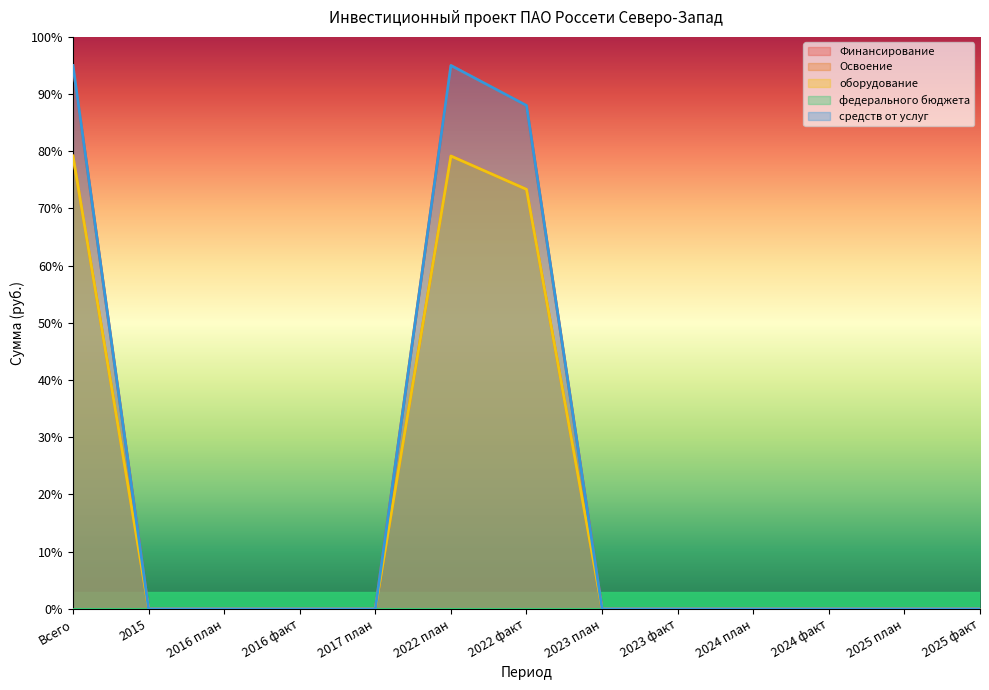

Reading left to right, what are all the values shown in this chart?

Финансирование: 95.0	0.0	0.0	0.0	0.0	95.0	88.0	0.0	0.0	0.0	0.0	0.0	0.0
Освоение: 79.2	0.0	0.0	0.0	0.0	79.2	73.3	0.0	0.0	0.0	0.0	0.0	0.0
оборудование: 79.2	0.0	0.0	0.0	0.0	79.2	73.3	0.0	0.0	0.0	0.0	0.0	0.0
средств от услуг: 95.0	0.0	0.0	0.0	0.0	95.0	88.0	0.0	0.0	0.0	0.0	0.0	0.0